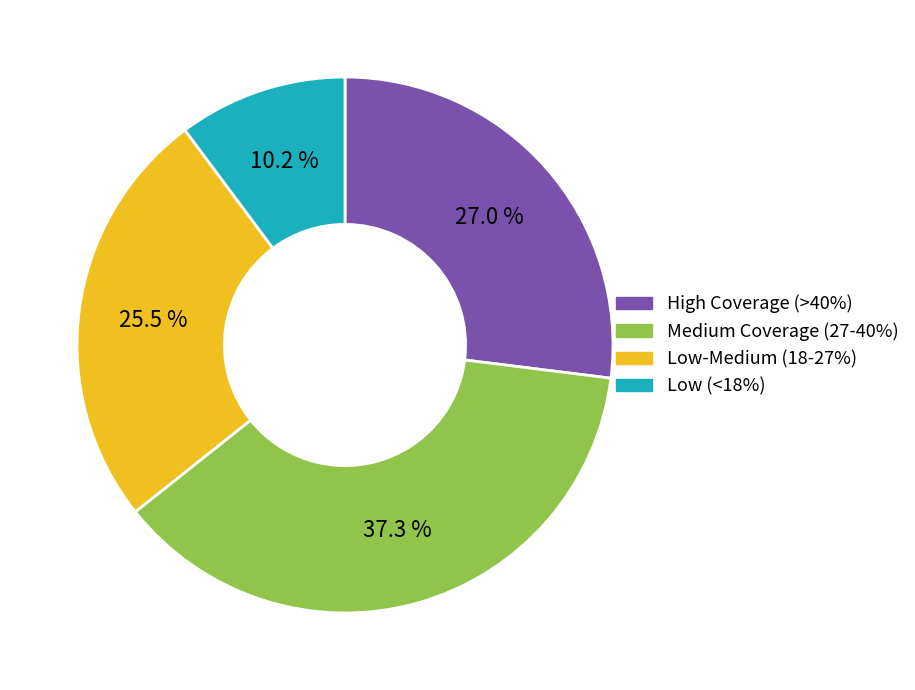

Approximately how many times larger is the value at Low-Medium (18-27%) compared to Medium Coverage (27-40%)?

0.7